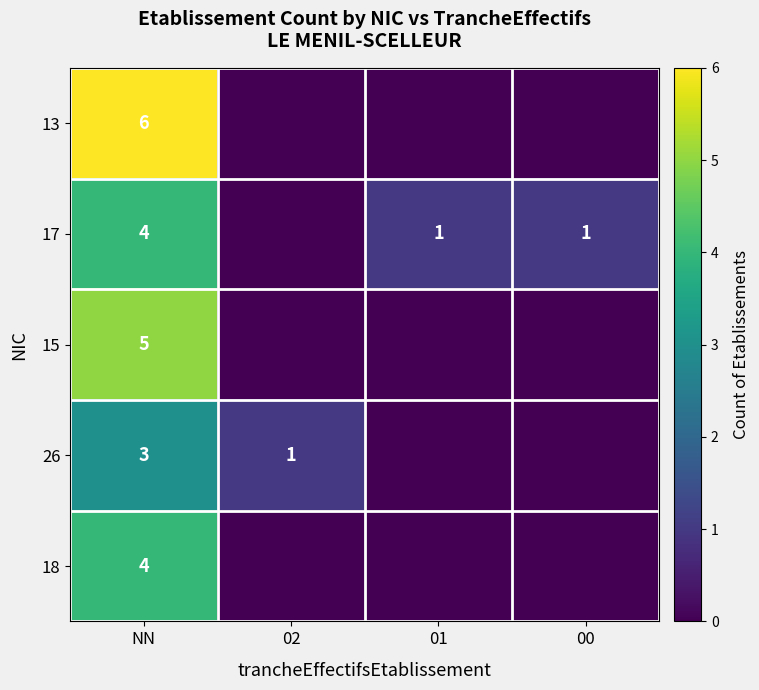

Is the value of 18 at 02 greater than the value of 15 at NN?

No